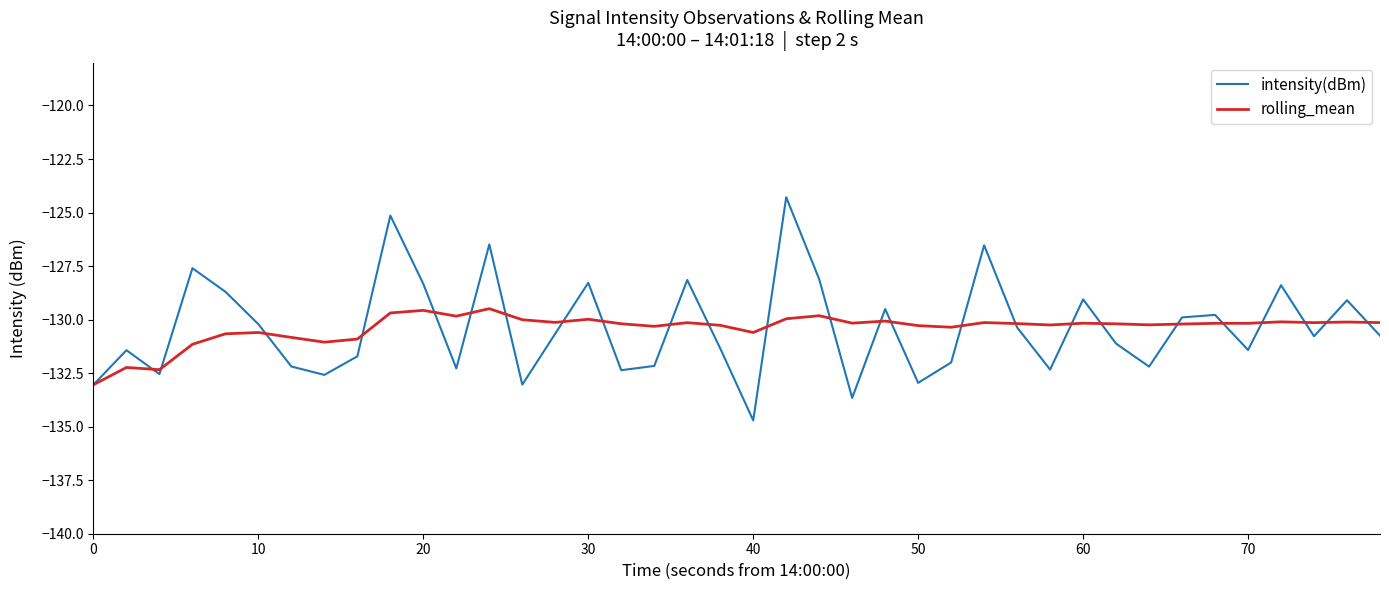

Which series has the widest spread of values?

intensity(dBm)